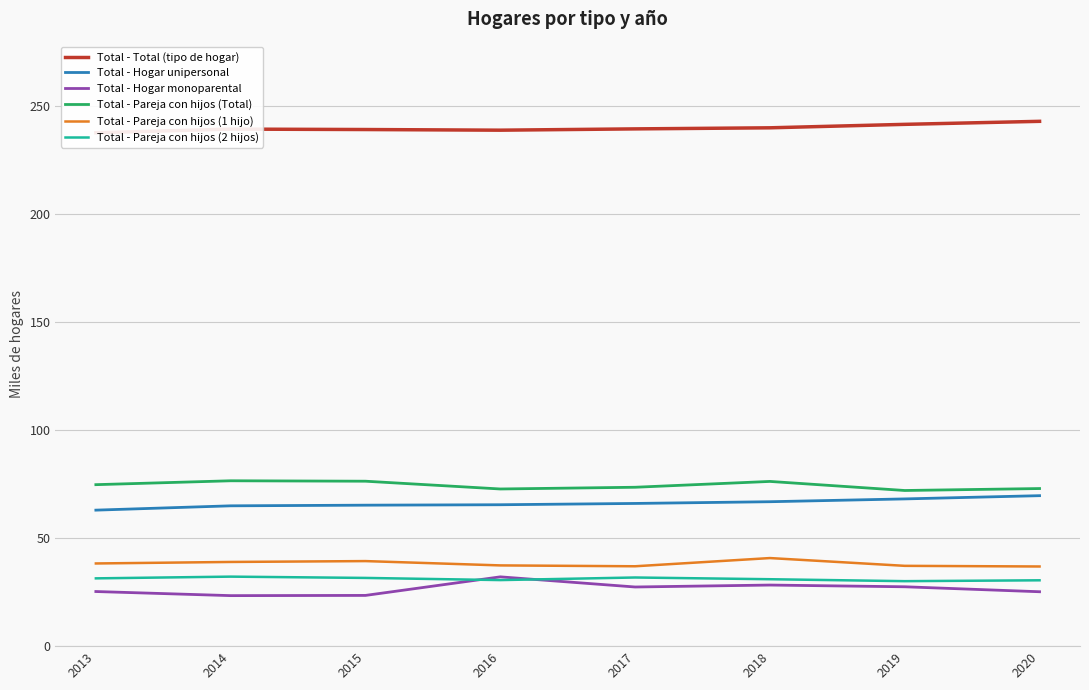

Where does the Total - Pareja con hijos (1 hijo) series first go above 38?

2013